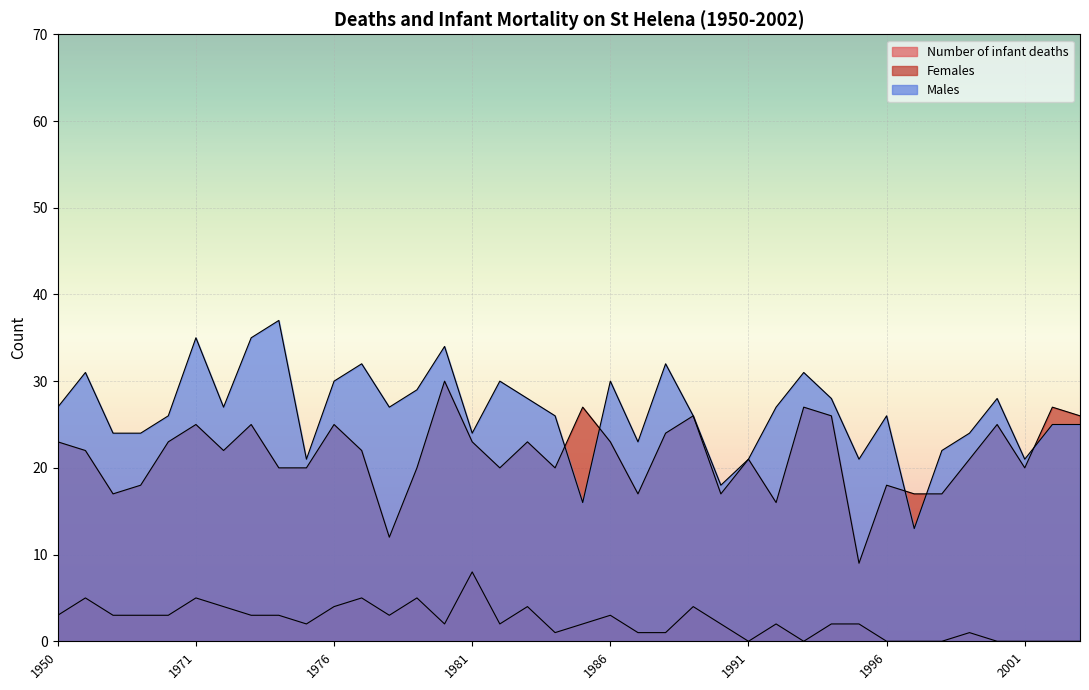

After their last crossing, which series has the higher values: Males or Females?

Females